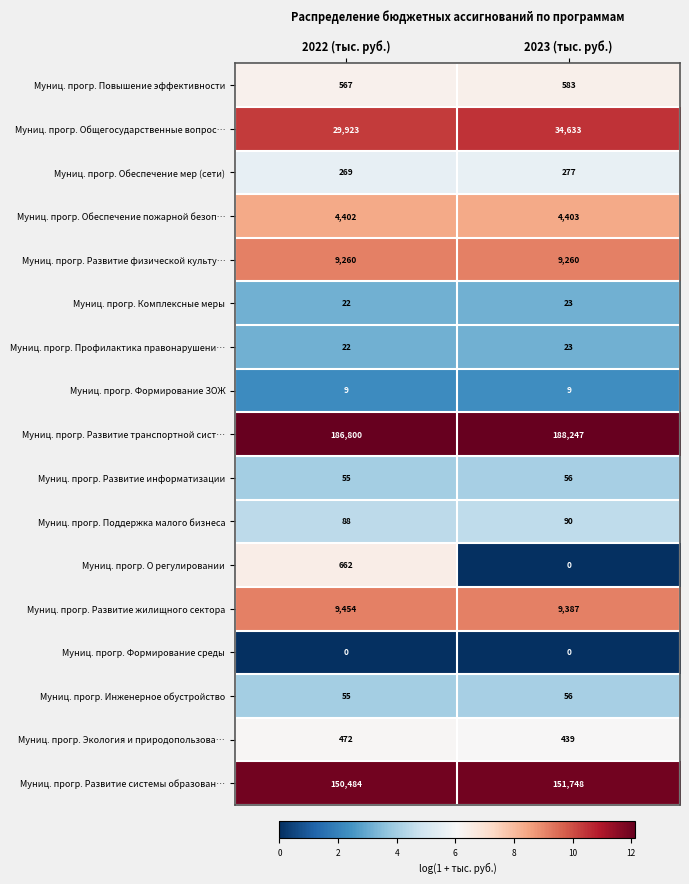

What is the total value across all series at 2023 (тыс. руб.)?

399234